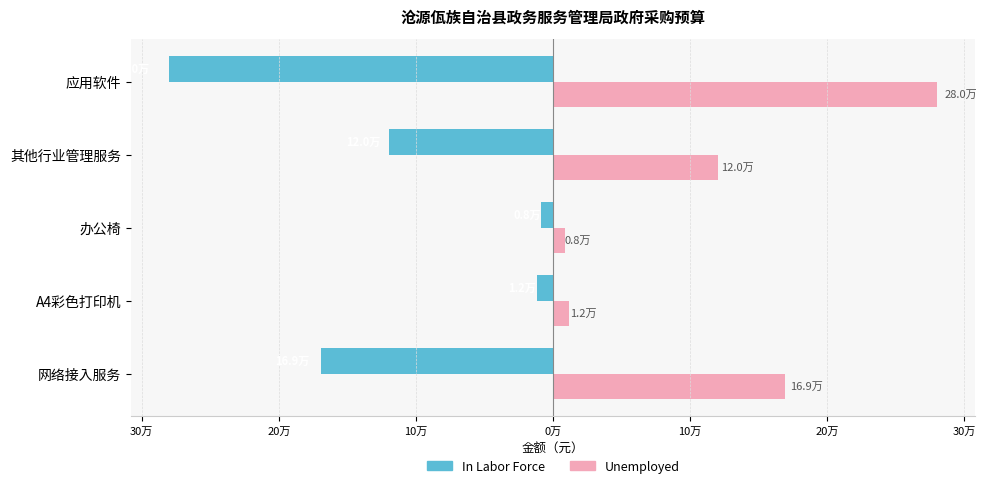

What are all the series names shown in the legend?

In Labor Force, Unemployed